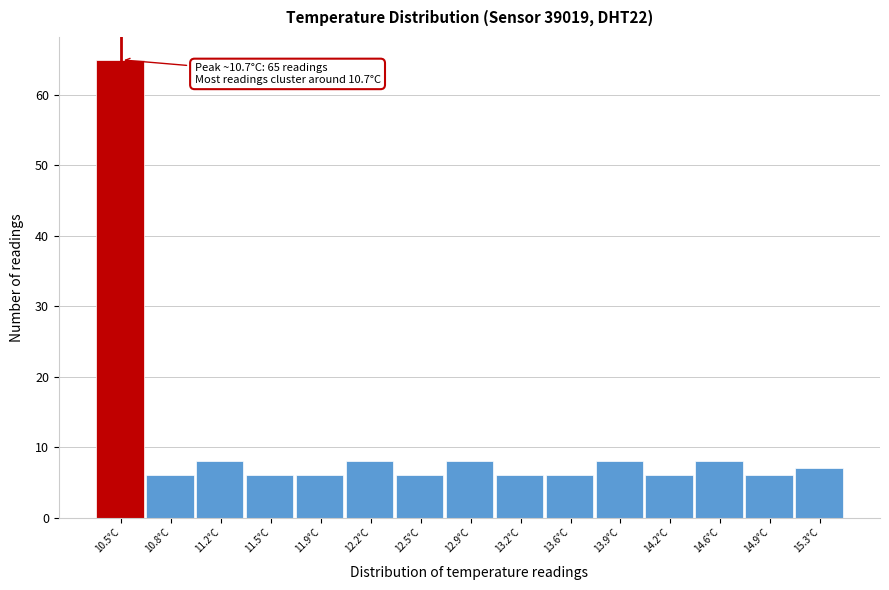

Reading left to right, extract all data points from this chart.

65	6	8	6	6	8	6	8	6	6	8	6	8	6	7